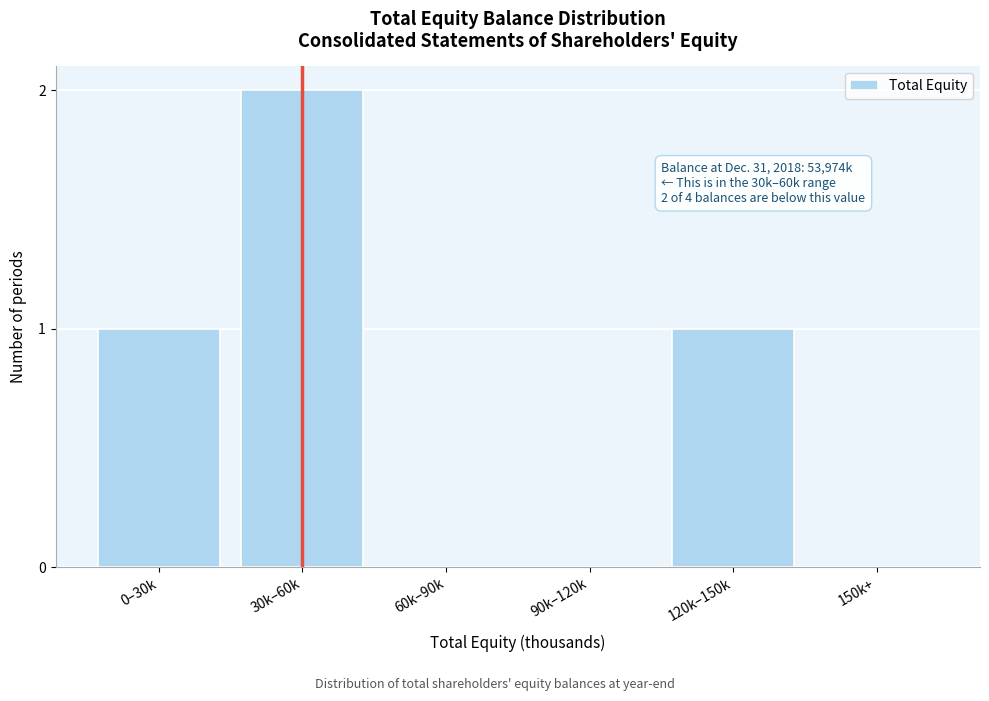

Reading left to right, transcribe all the data shown in this chart.

0–30k=1	30k–60k=2	60k–90k=0	90k–120k=0	120k–150k=1	150k+=0